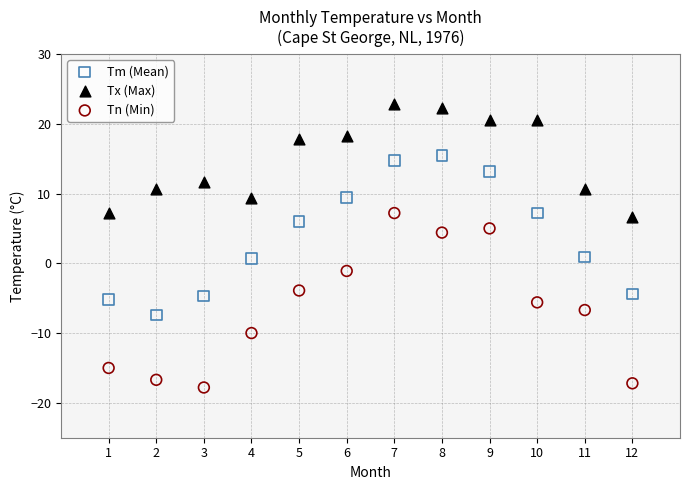

Which series reaches the maximum Y coordinate?

Tx (Max)